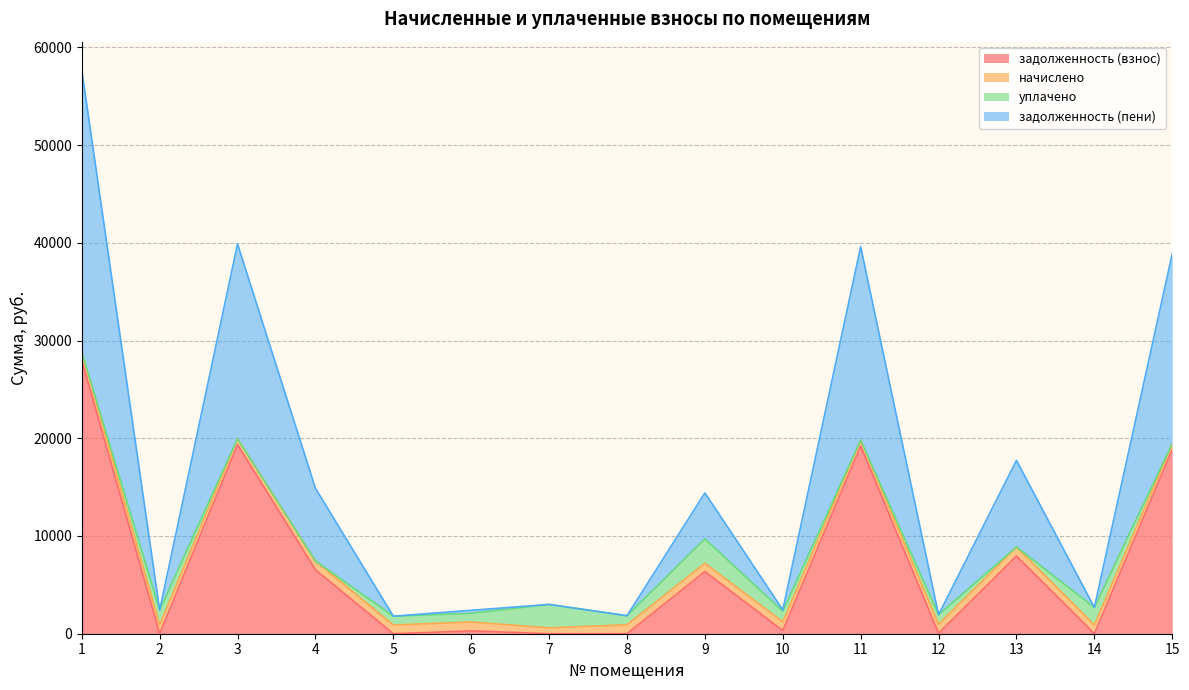

What are all the series names shown in the legend?

задолженность (взнос), начислено, уплачено, задолженность (пени)